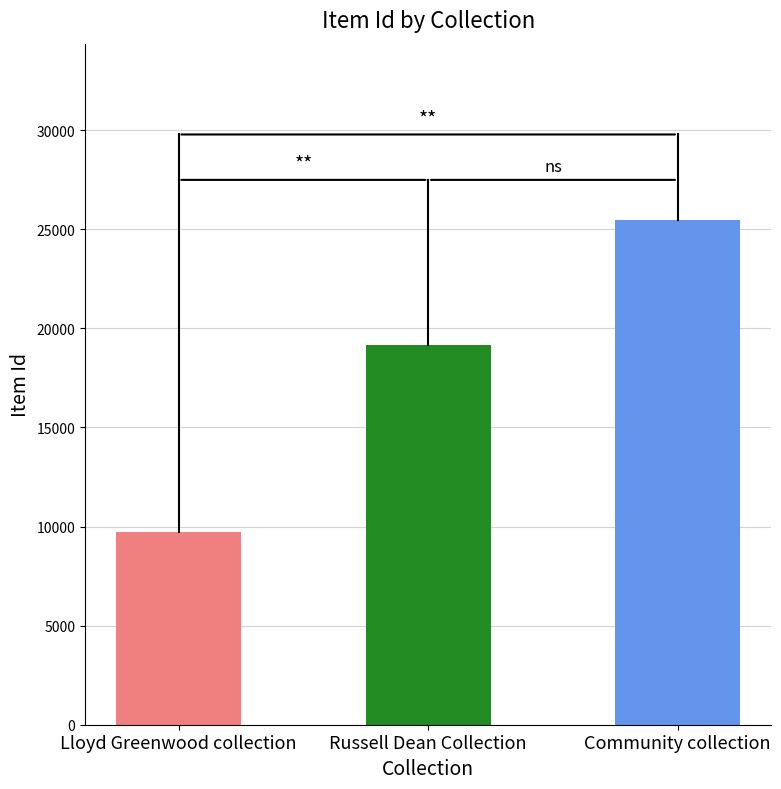

Which label corresponds to the largest value in the chart?

Community collection